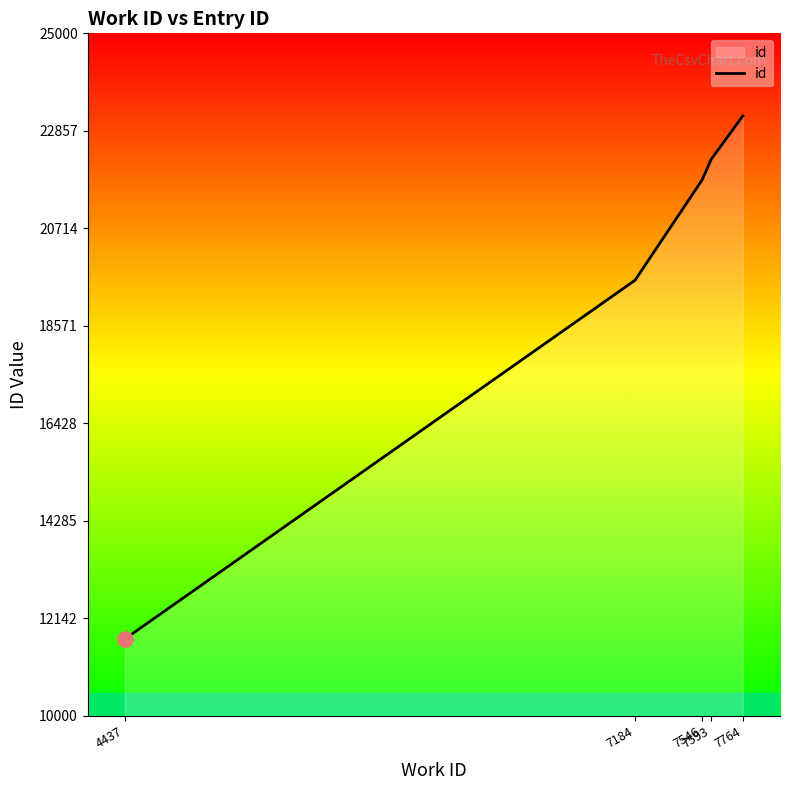

Between 7546 and 7184, which is larger?

7546